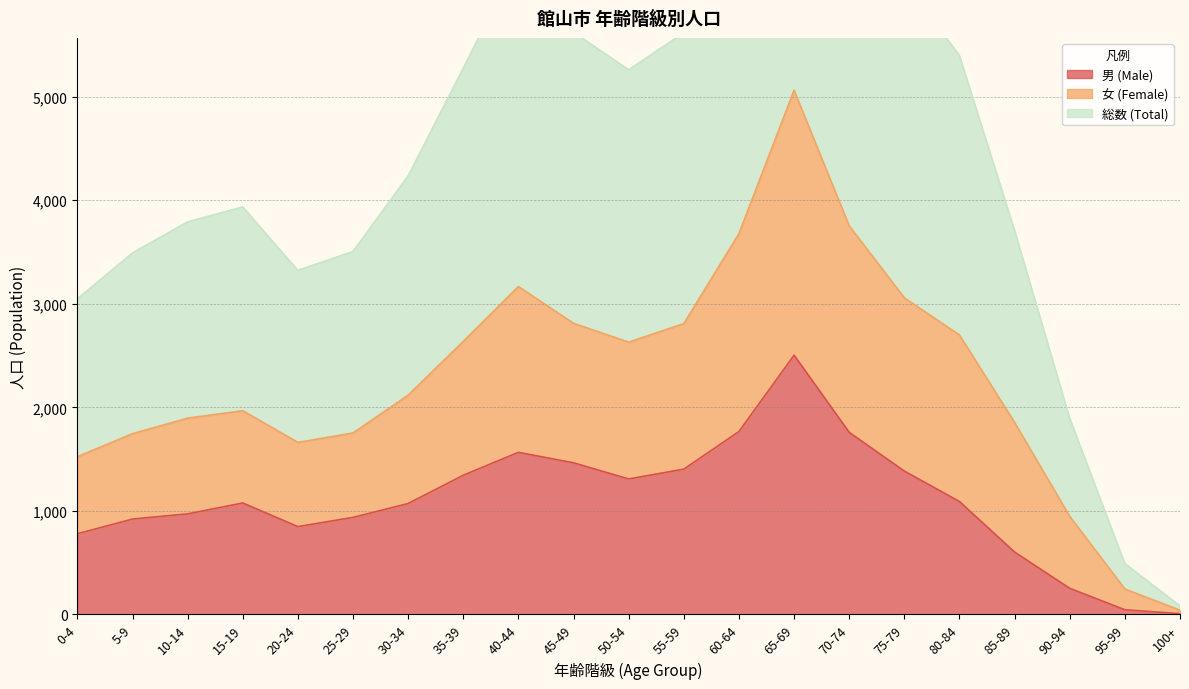

What is the highest value of the 男 (Male) series?

2503